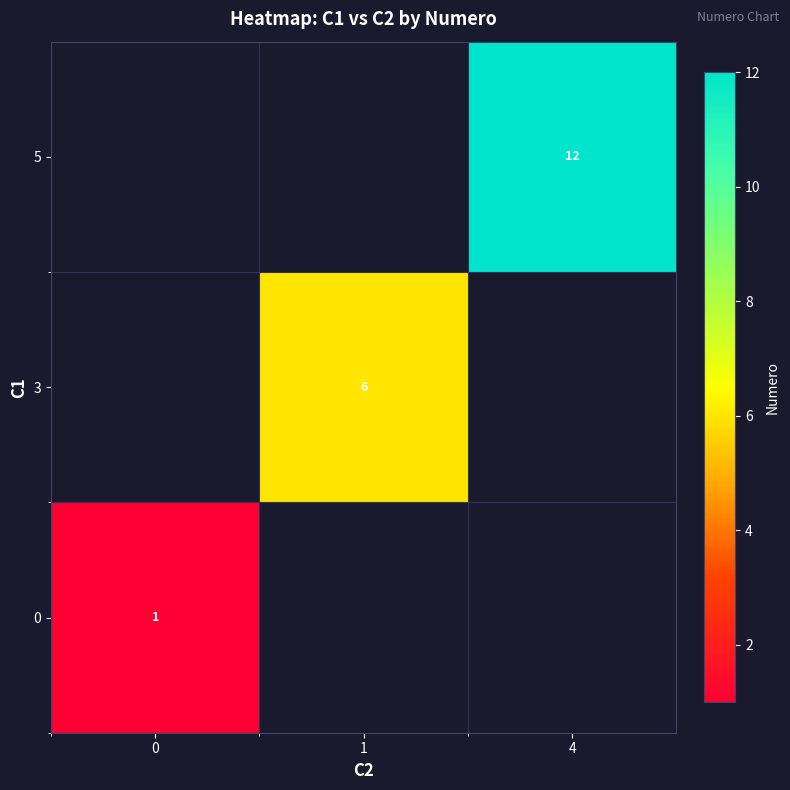

The 5 series shows 19.5 at 4. True or false?

False